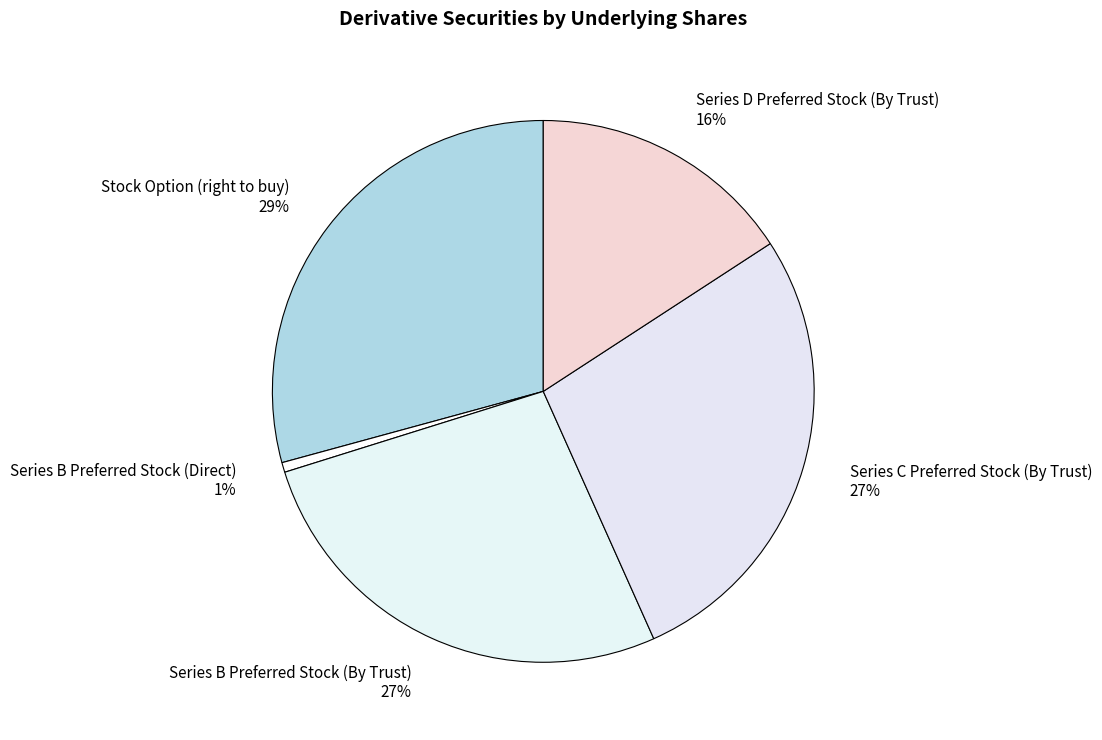

How many segments does this pie chart have?

5